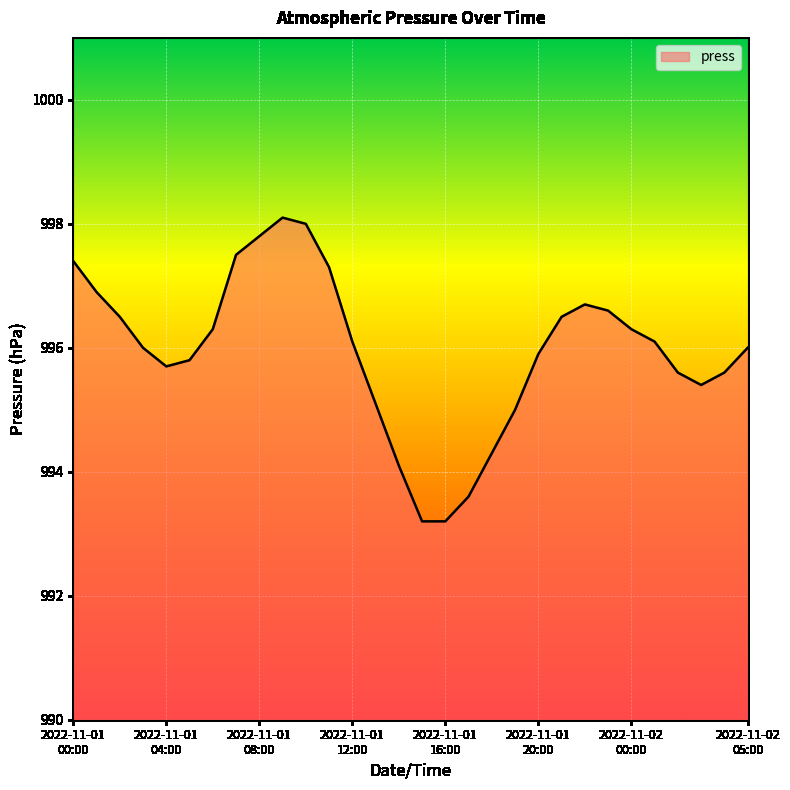

What is the smallest value displayed?

993.2